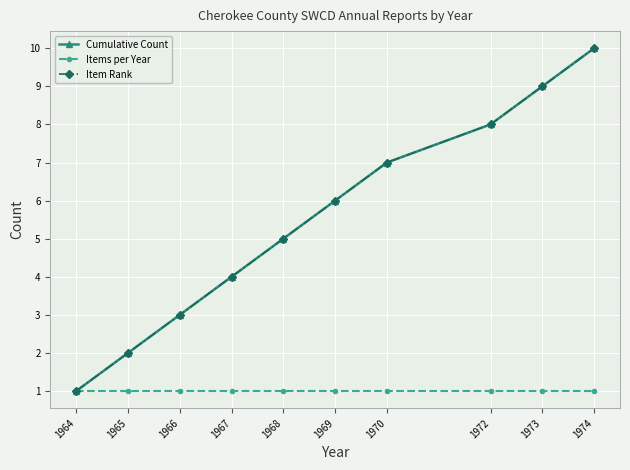

Does the chart have visible grid lines?

Yes